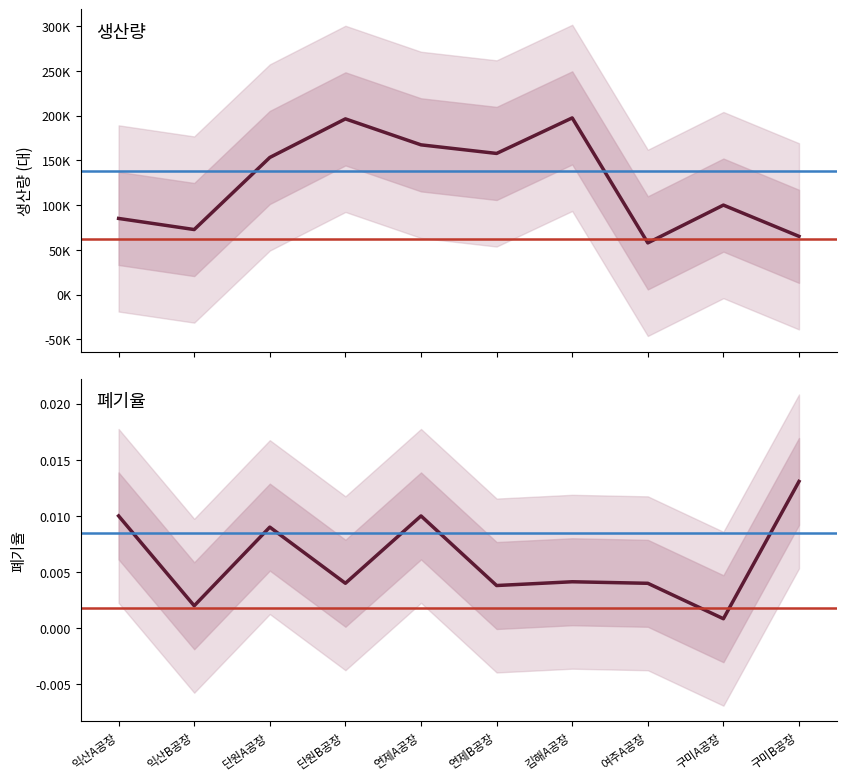

How many lines are shown in the chart?

2